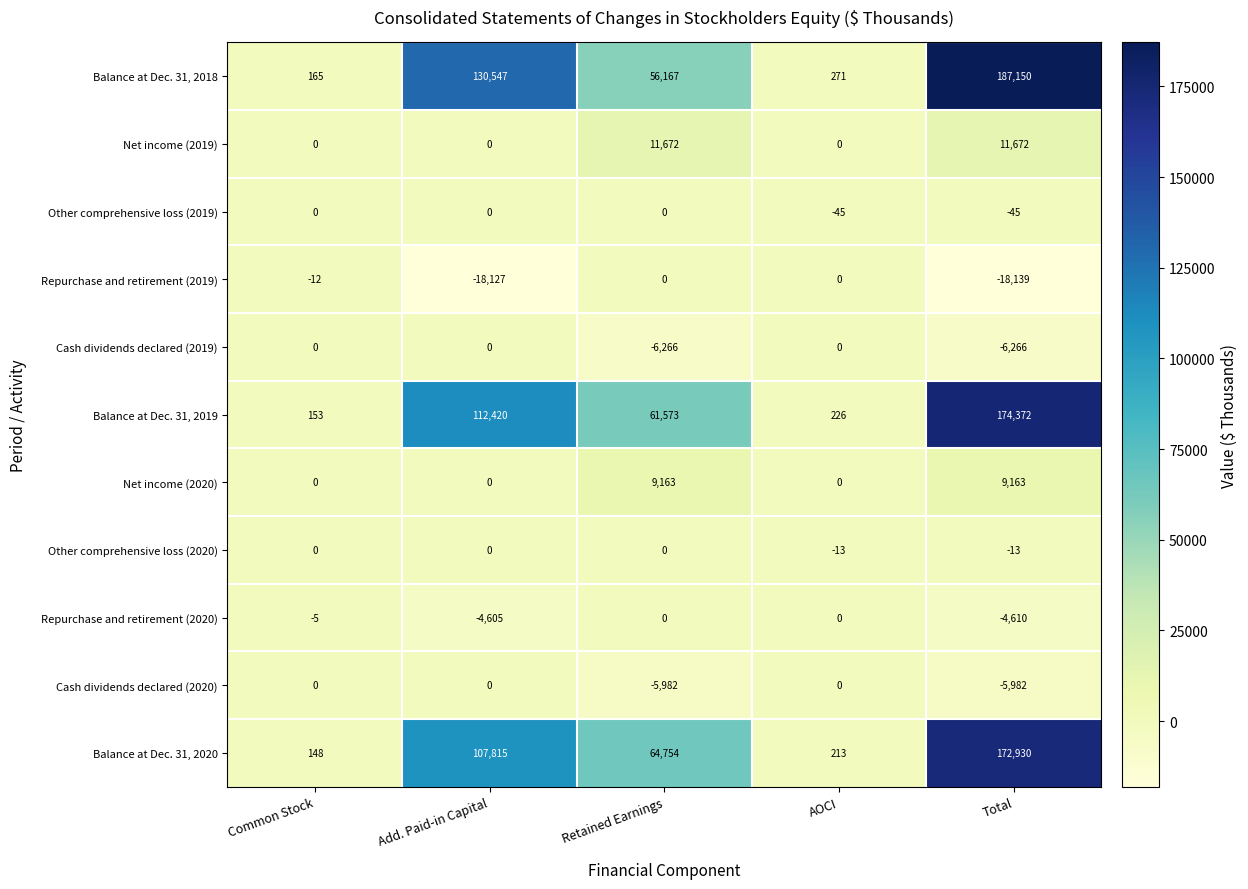

True or false: Cash dividends declared (2019) has a value of -6266 at Total.

True